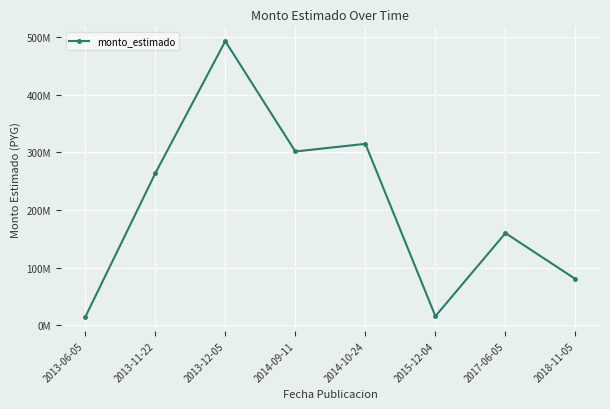

What is the label of the 6th point from the left?

2015-12-04